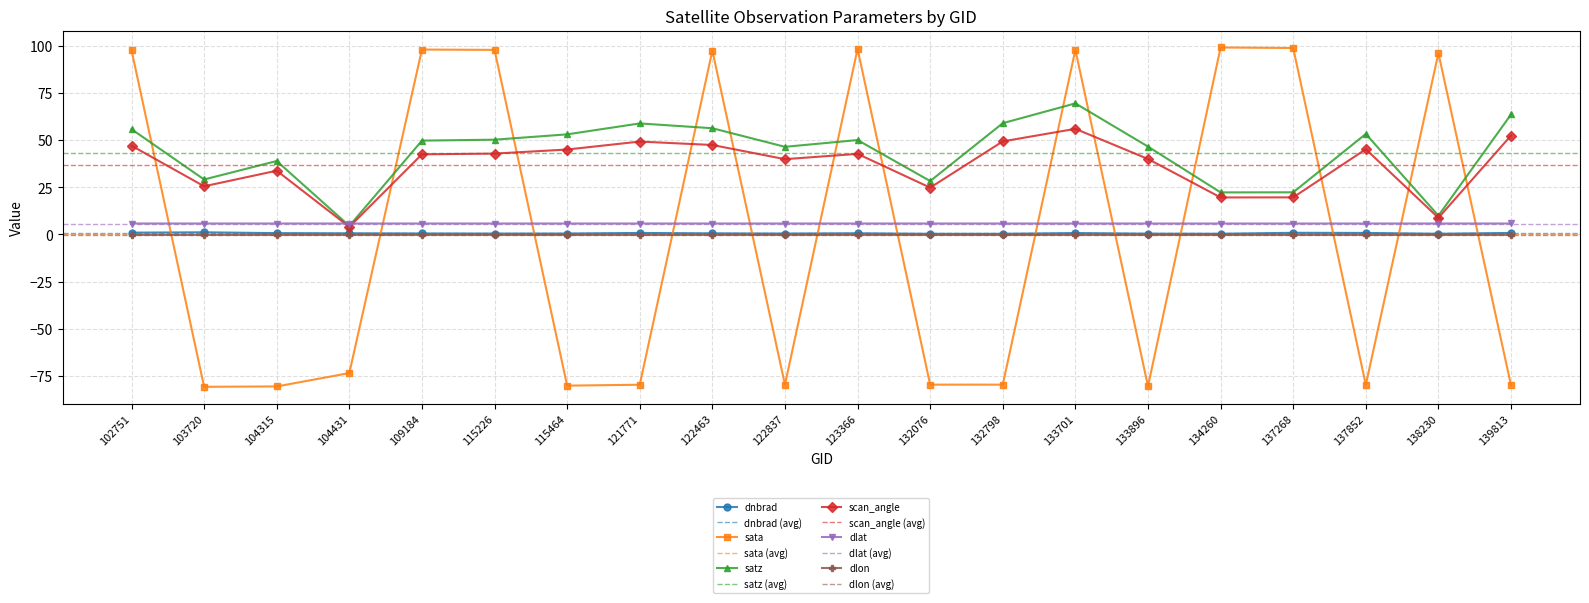

Rank the series at 137268 from lowest to highest value.

dlon, dnbrad, dlat, scan_angle, satz, sata